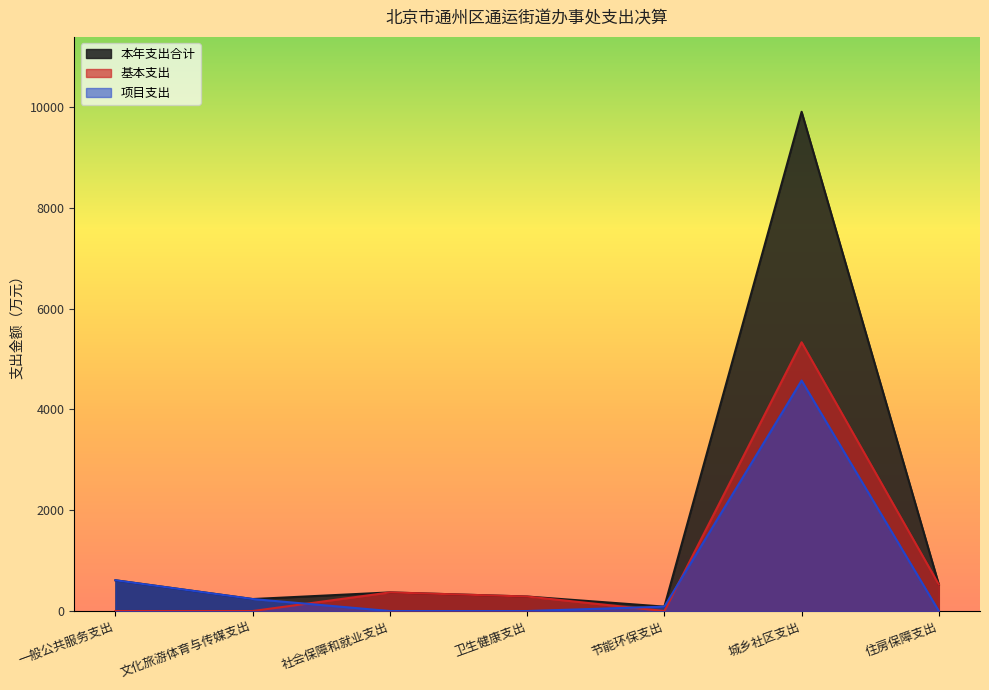

What is the value of the 本年支出合计 point at the 2nd from the left?

237.9